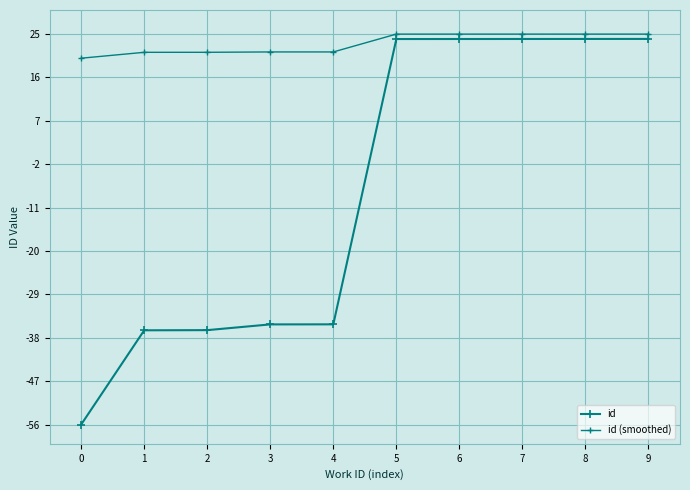

Is this an area chart (filled region under the line)?

No